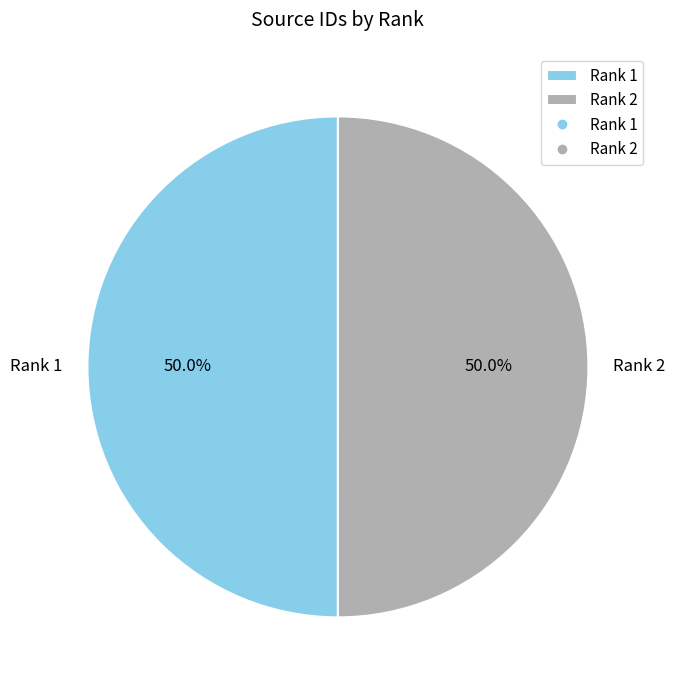

To the nearest percent, what percentage of the pie is Rank 2?

50%